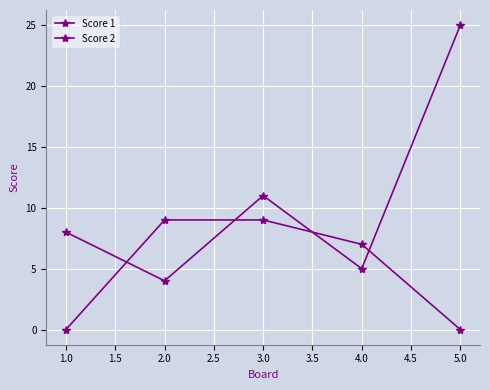

How many lines are shown in the chart?

2